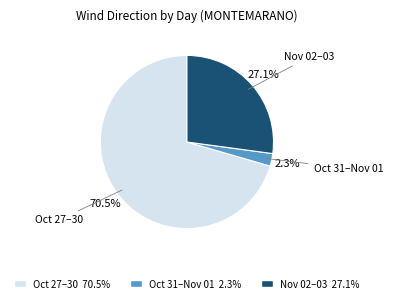

How many segments does this pie chart have?

3